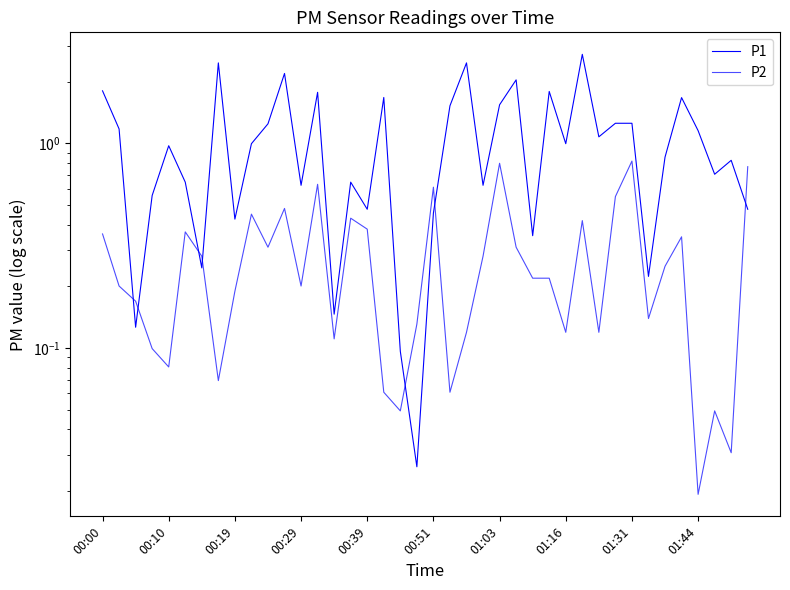

Read the P2 value at 27.

0.2